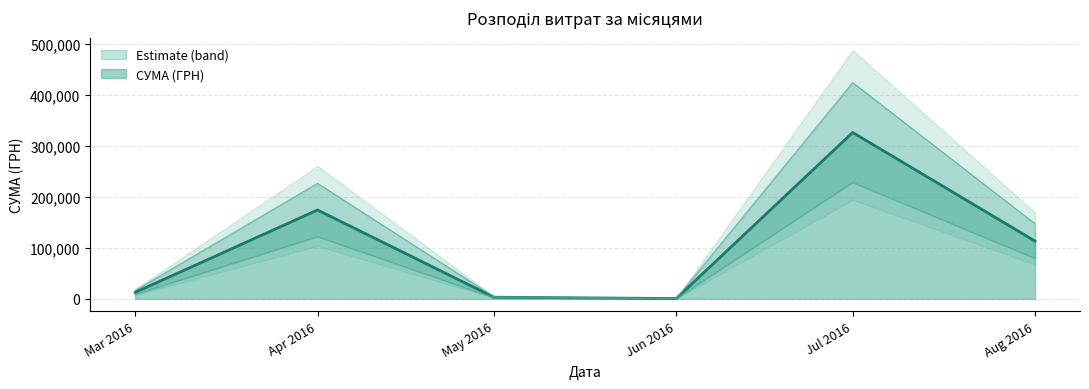

Where is СУМА (ГРН) nearest to the value 163586?

Apr 2016